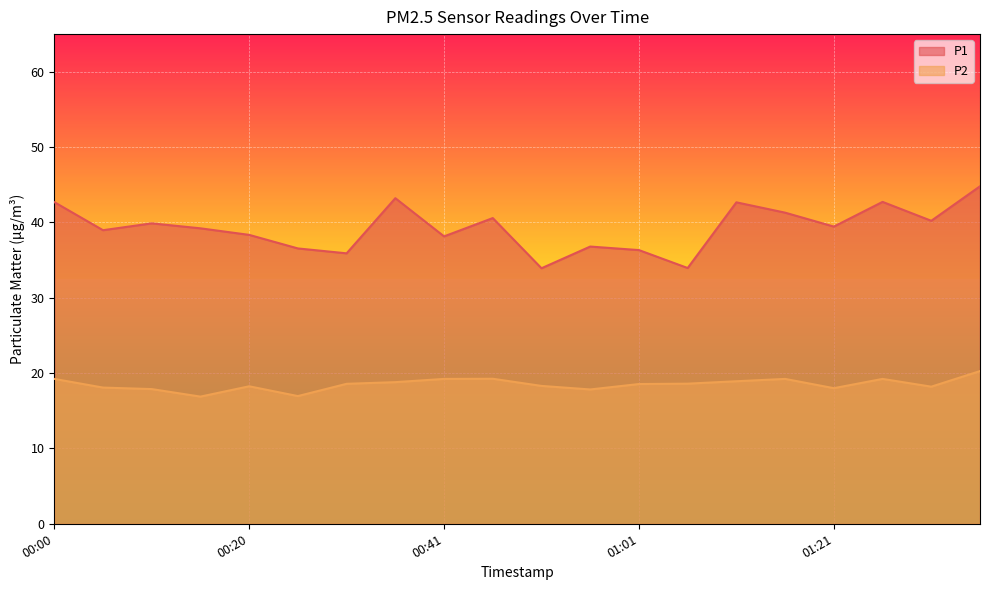

What is the maximum value shown in the chart?

44.8